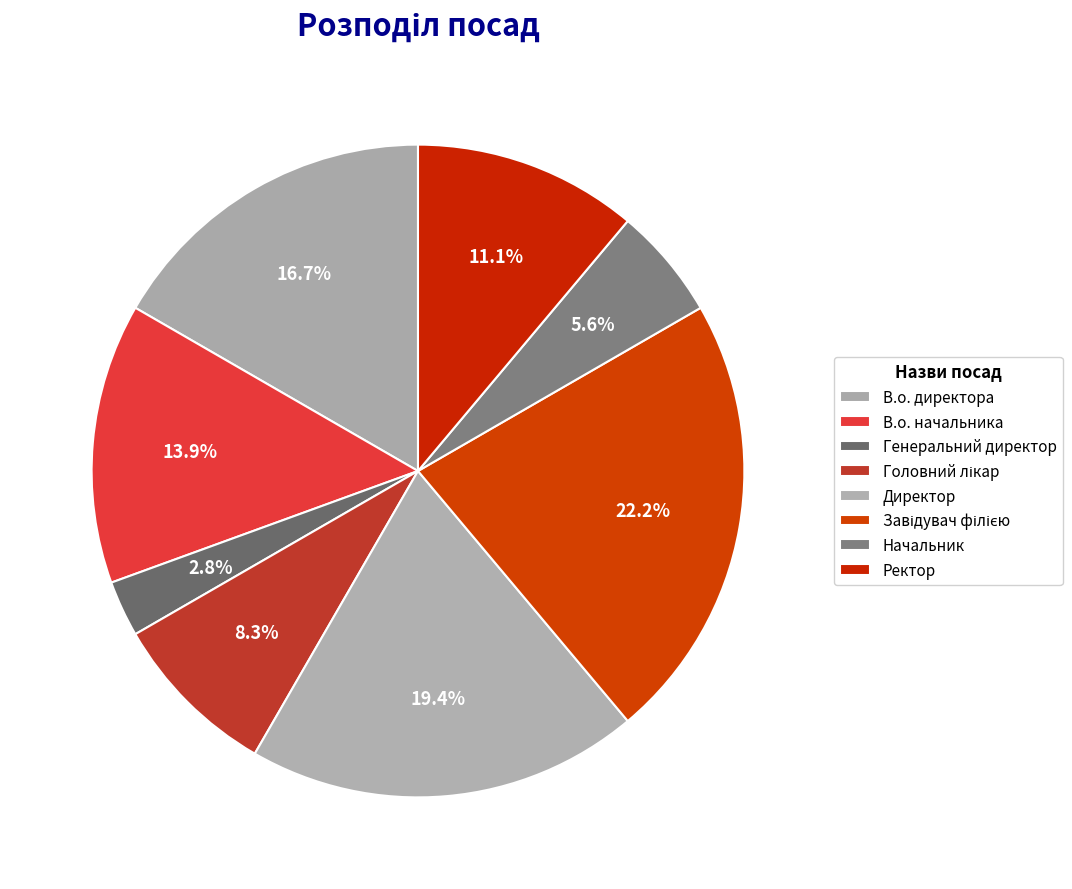

True or false: Начальник accounts for 20% of the total.

False